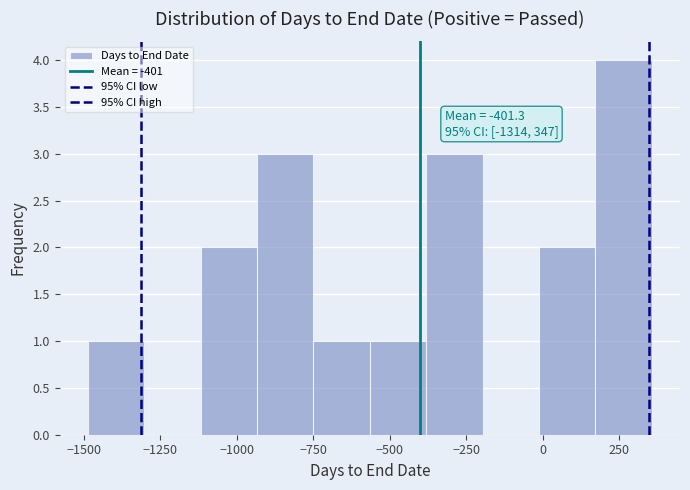

Read against the x-axis, roughly where is the centre of the tallest bar?

250